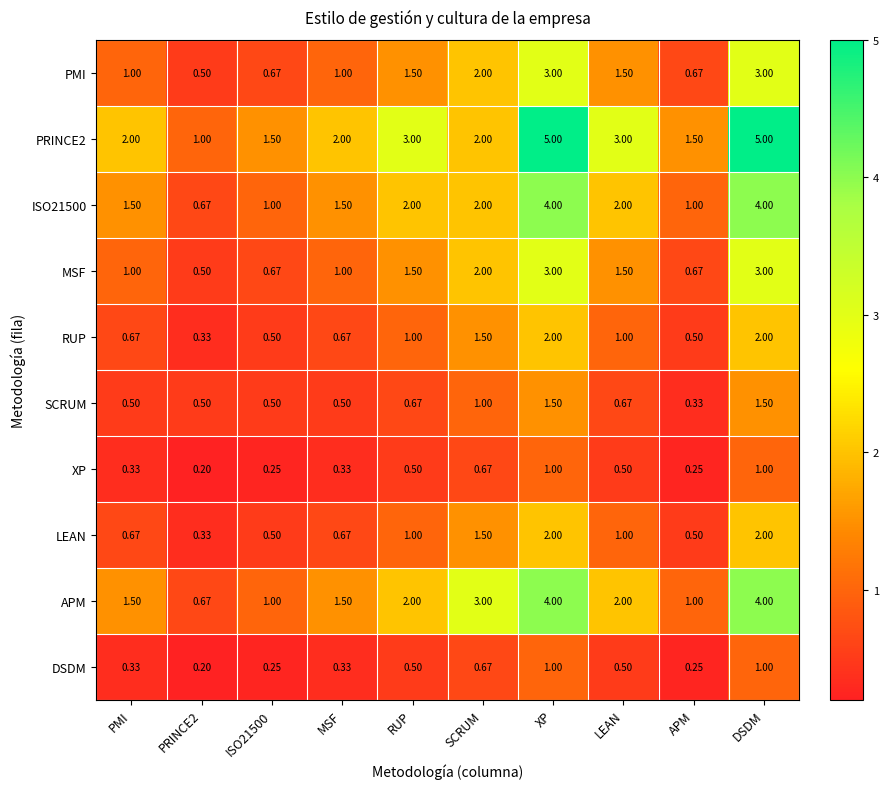

Is the value of SCRUM at PMI greater than the value of DSDM at PRINCE2?

Yes